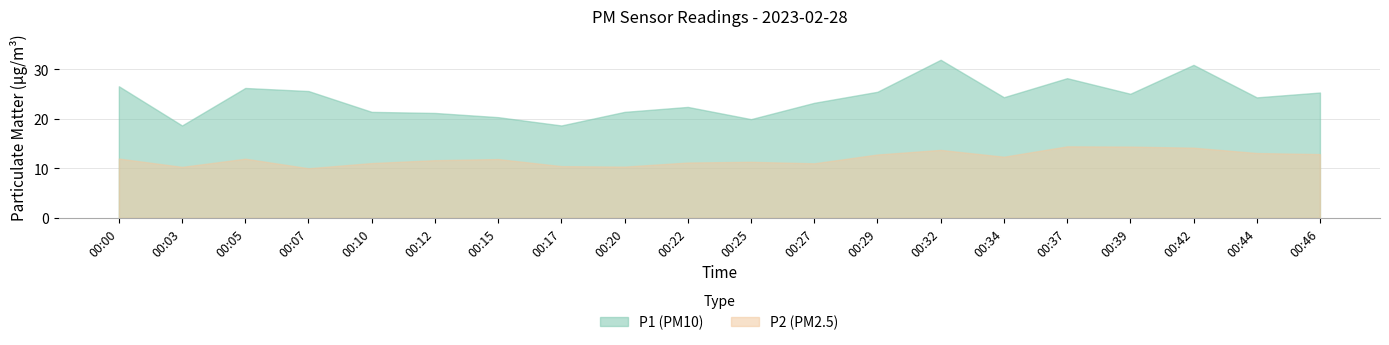

At 00:37, list the series in order from largest to smallest.

P1, P2